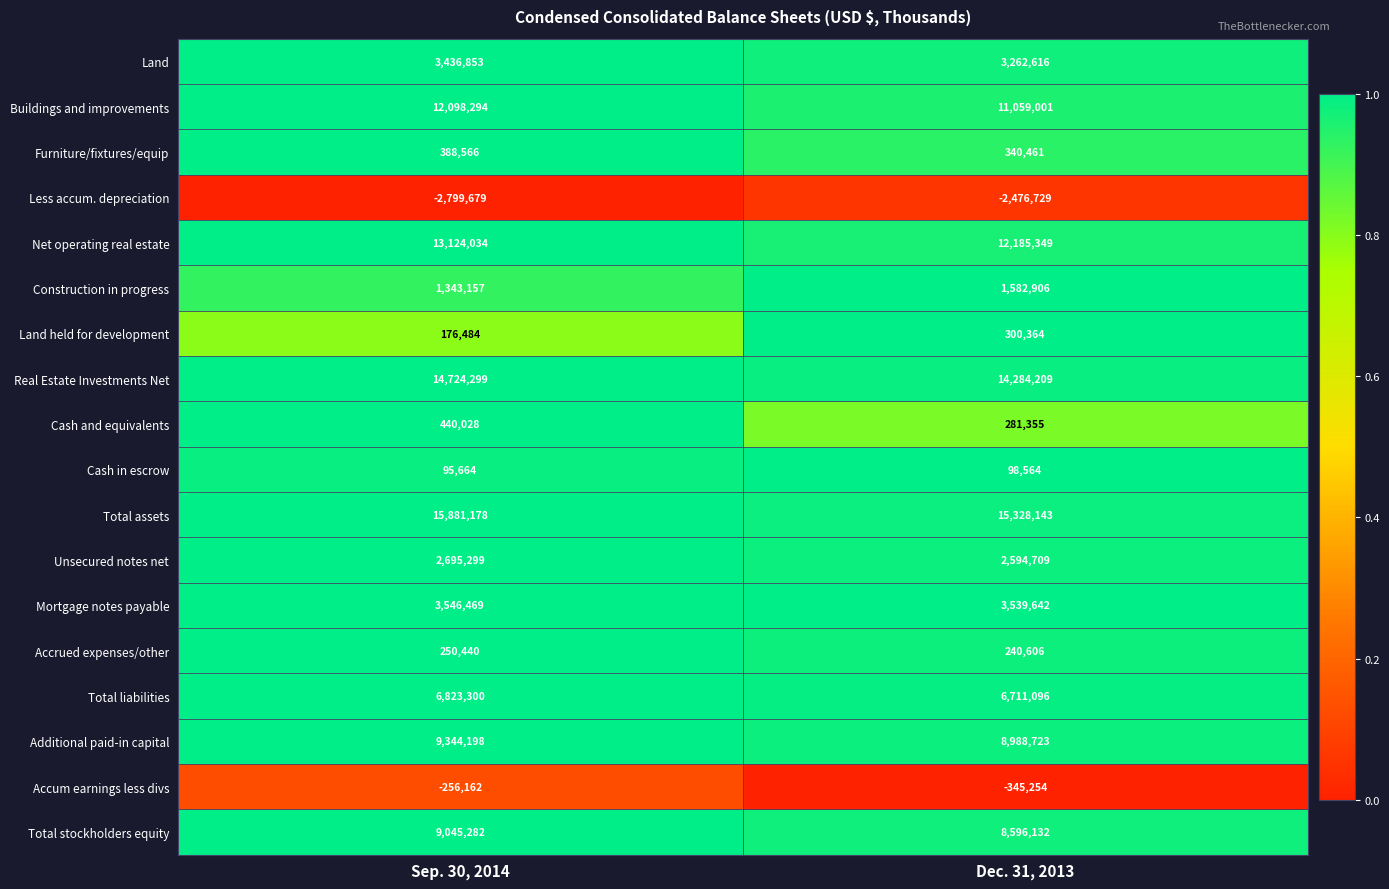

Is it true that Total stockholders equity equals 8596132 at Dec. 31, 2013?

True